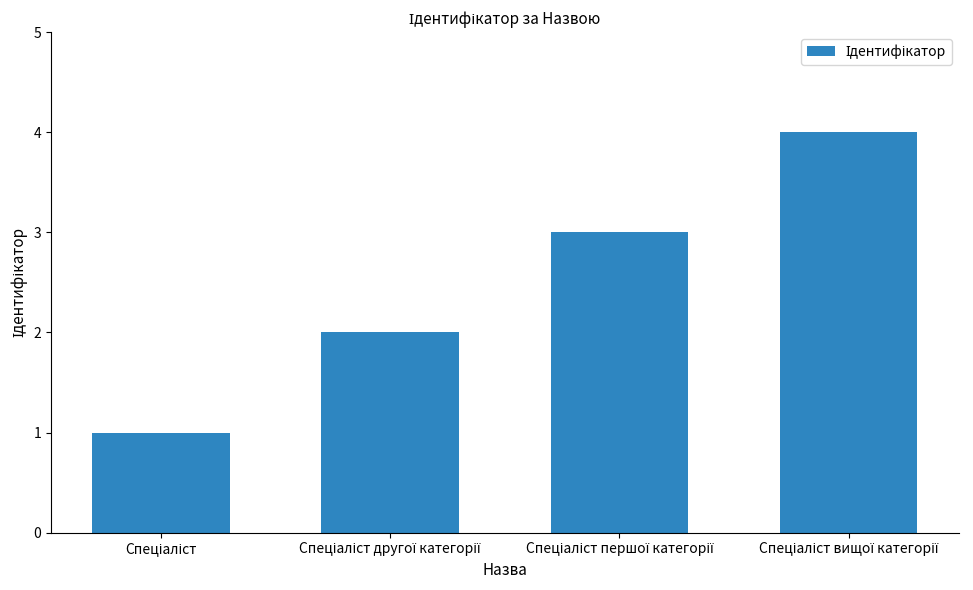

What is the maximum value shown in the chart?

4